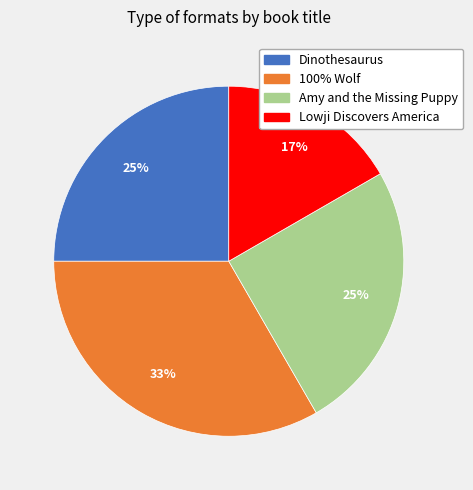

To the nearest percent, what percentage of the pie is Lowji Discovers America?

17%